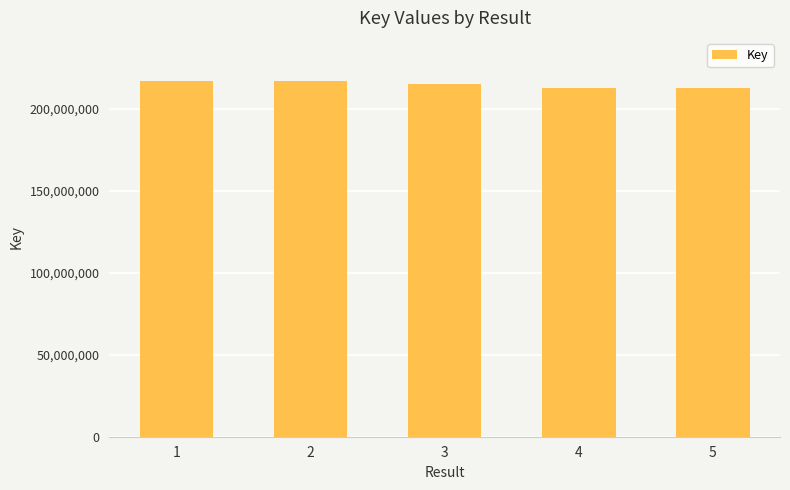

The value at 5 is 345294732. True or false?

False